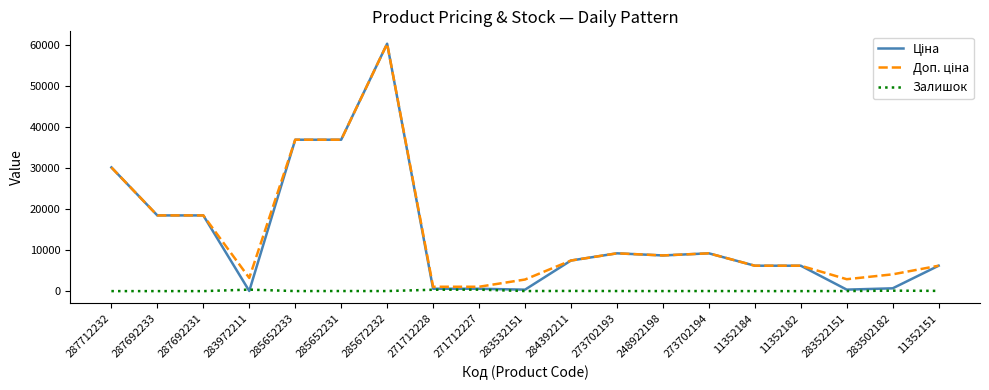

At which category is the sum across all series the highest?

285672232